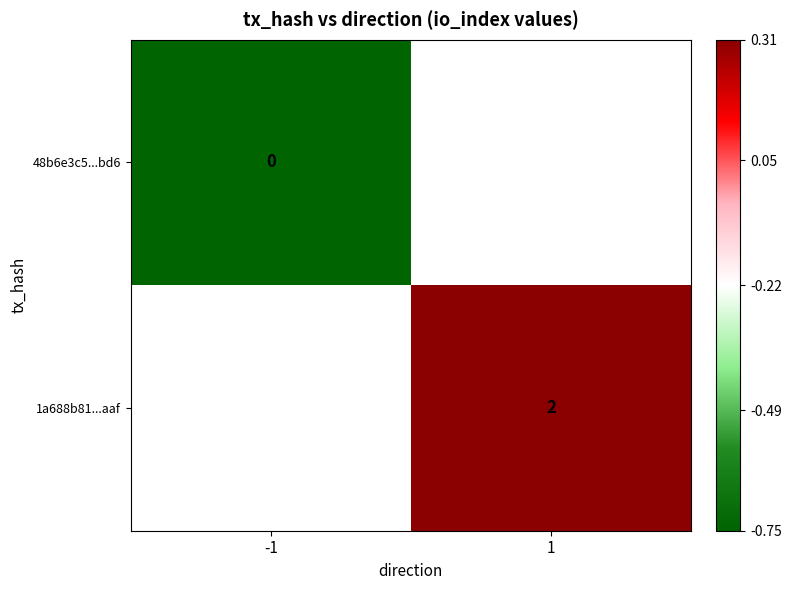

Which label corresponds to the largest value in the chart?

1